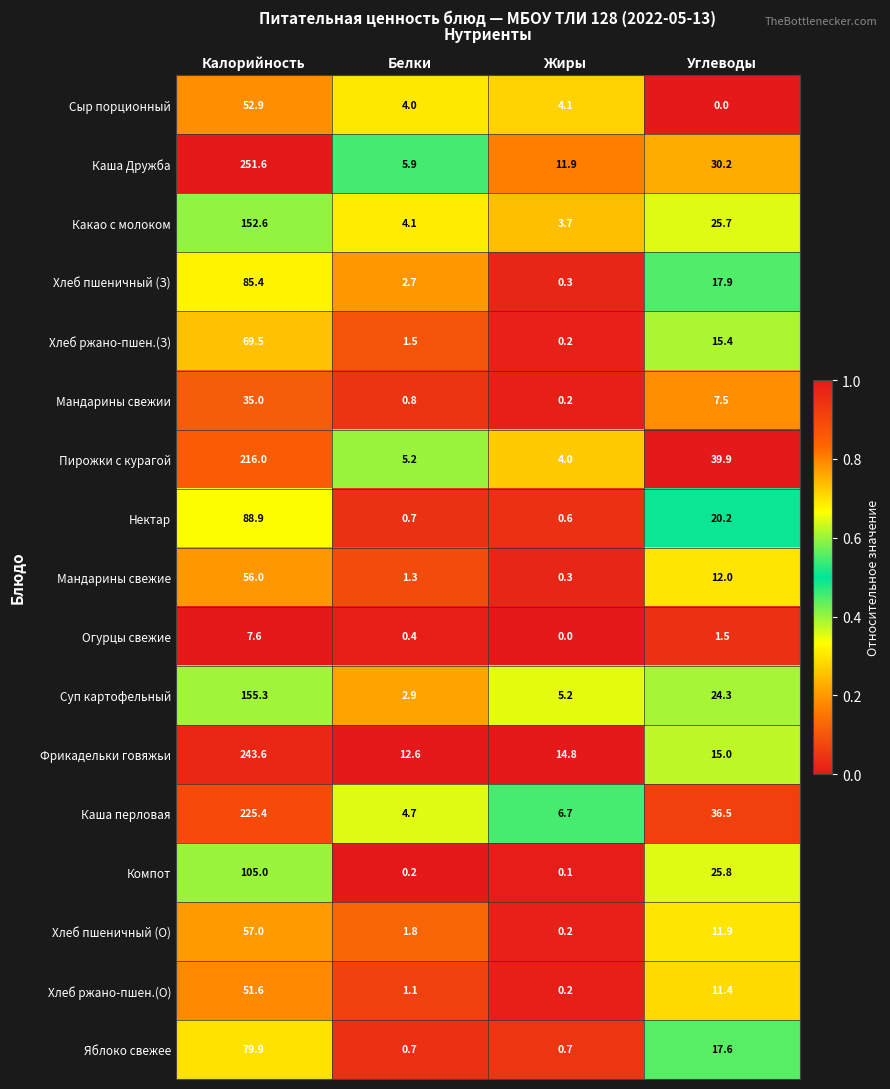

Which category has the highest value in the Мандарины свежии series?

Калорийность